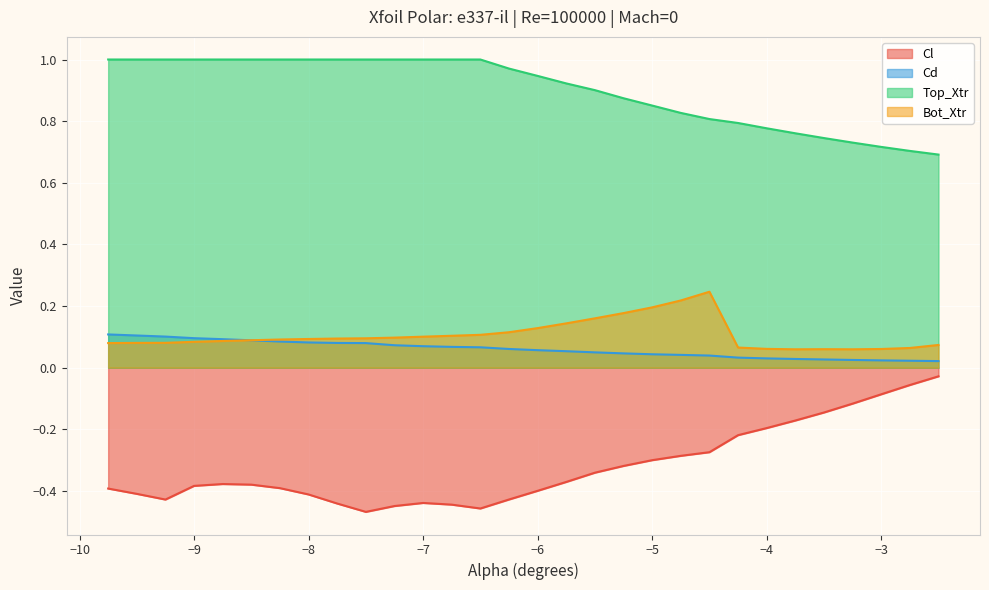

List the series in order of their peak value, highest first.

Top_Xtr, Bot_Xtr, Cd, Cl